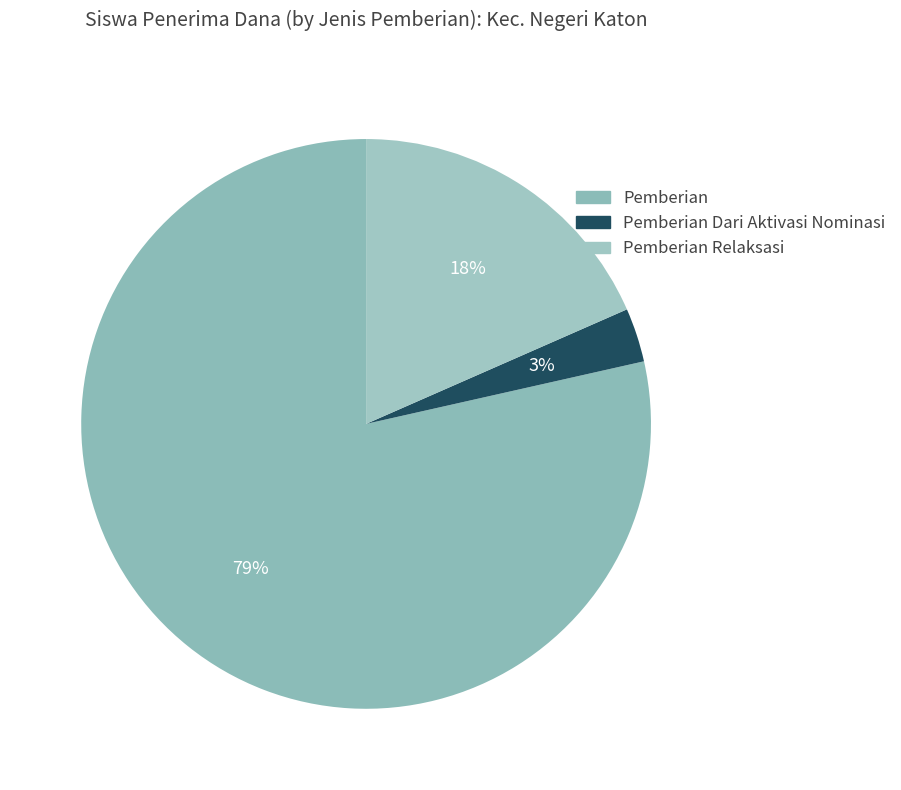

Count the number of slices in the pie.

3